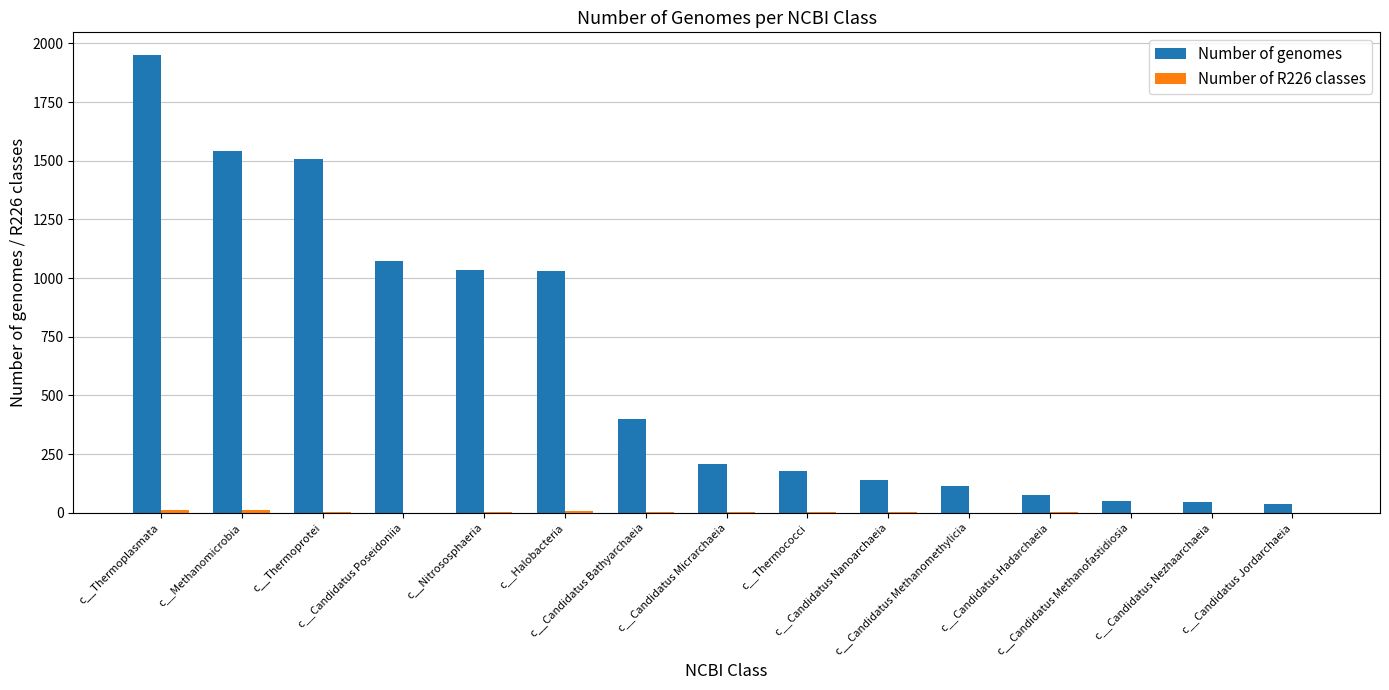

What is the greatest value displayed?

1950